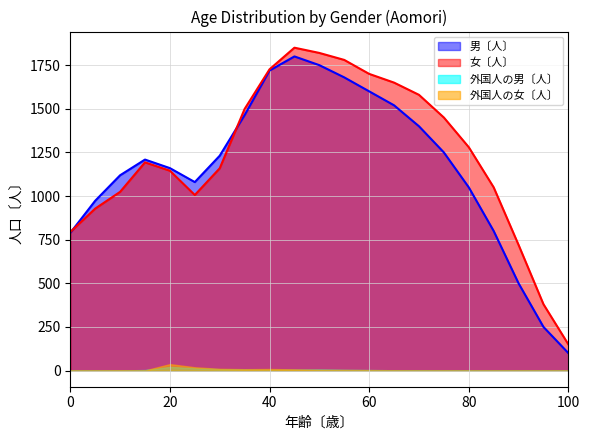

What is the highest value of the 男〔人〕 series?

1800